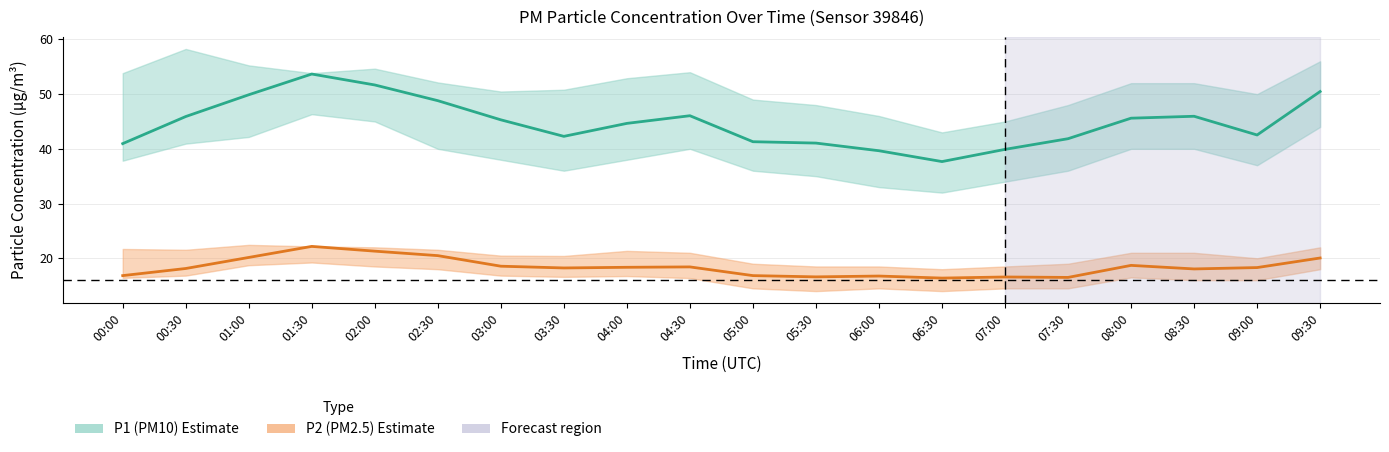

List the labels in order of P2 (PM2.5) value, smallest first.

06:30, 07:30, 07:00, 05:30, 06:00, 00:00, 05:00, 08:30, 00:30, 03:30, 09:00, 04:00, 04:30, 03:00, 08:00, 09:30, 01:00, 02:30, 02:00, 01:30